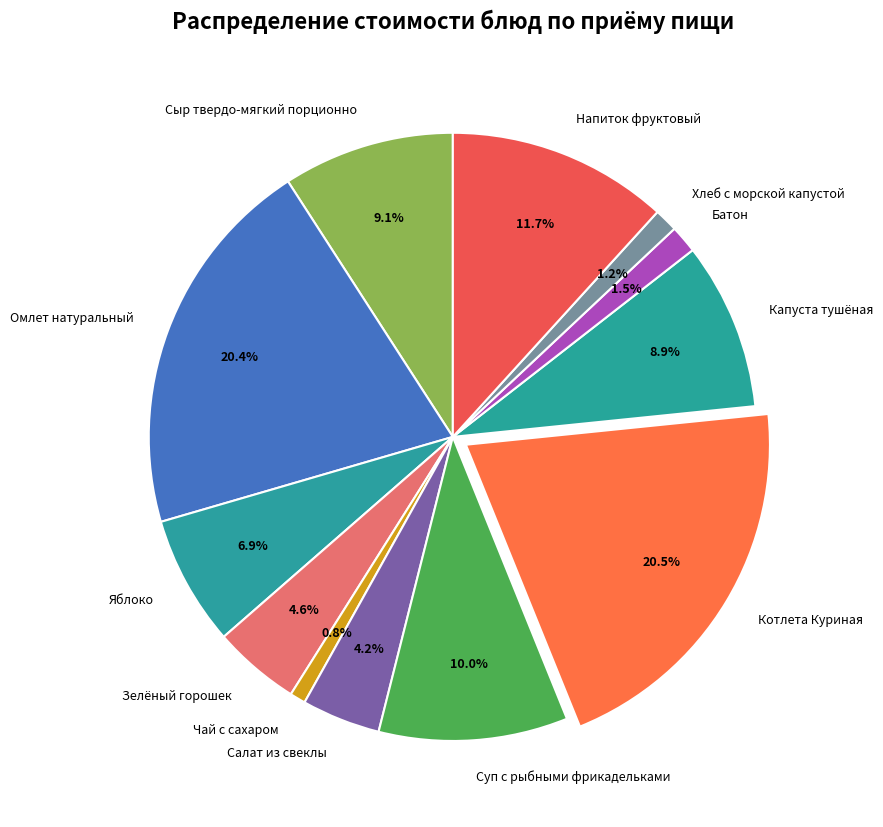

Which has a higher value, Напиток фруктовый or Батон?

Напиток фруктовый